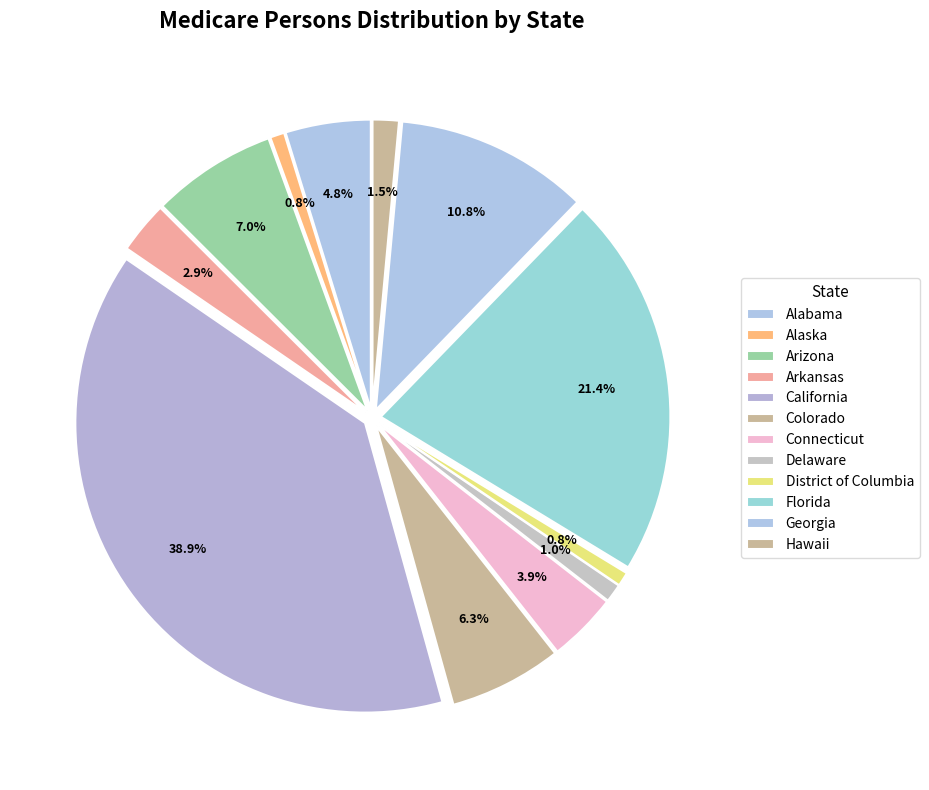

What percentage is the Delaware slice, to the nearest percent?

1%